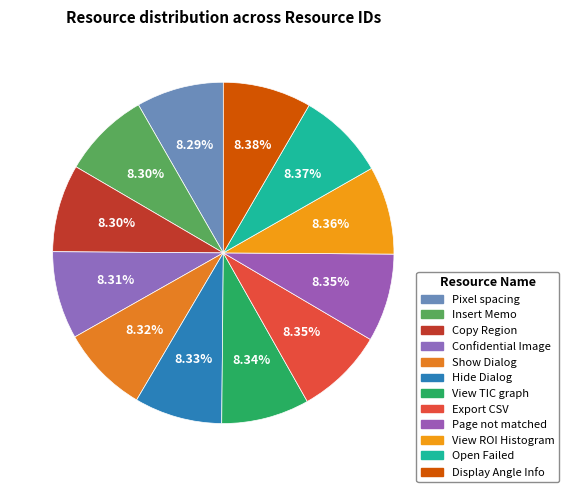

To the nearest percent, what percentage of the pie is Page not matched?

8%